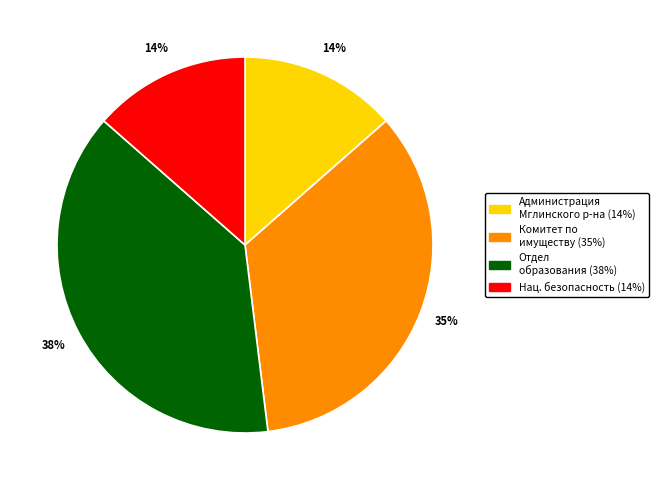

Is there a majority slice in this chart?

No